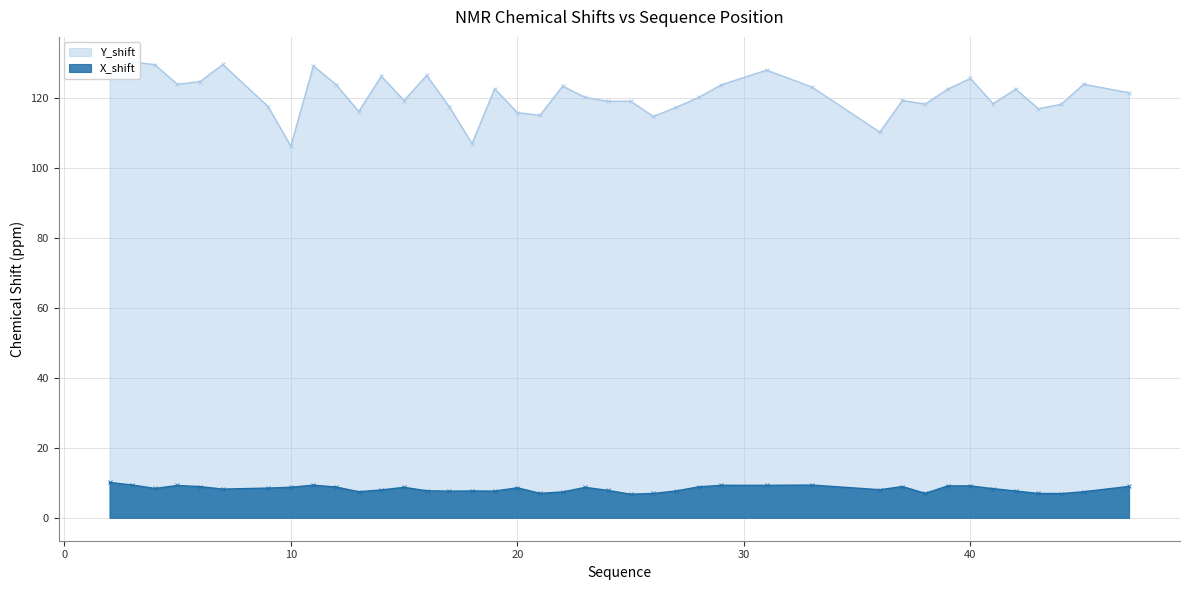

True or false: Y_shift has a value of 46.9 at 23.

False